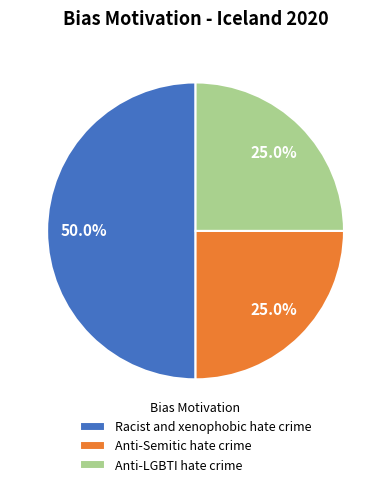

Between Racist and xenophobic hate crime and Anti-LGBTI hate crime, which is larger?

Racist and xenophobic hate crime